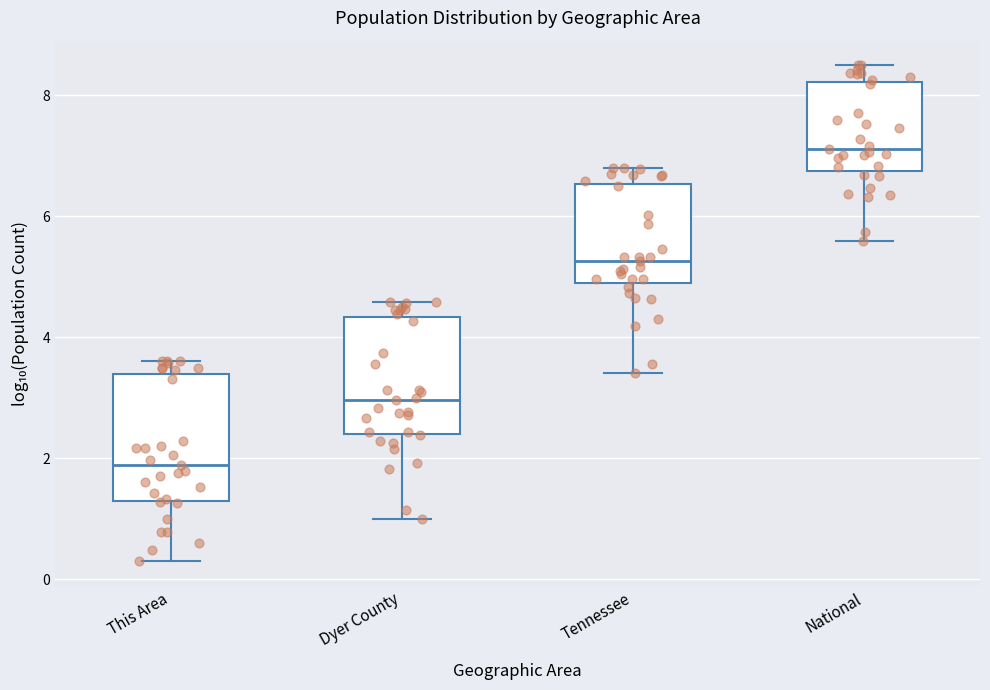

Reading left to right, transcribe this box plot: for each box, give where its median line is, the range the box spans, and where its two whiskers end, as read against the y-axis. The values are not printed on the chart, so give them approximately, as read against the axis.

This Area: median 1.8, box 1.4 to 3.4, whiskers 0.4 to 3.6
Dyer County: median 3.0, box 2.4 to 4.4, whiskers 1.0 to 4.6
Tennessee: median 5.2, box 4.8 to 6.6, whiskers 3.4 to 6.8
National: median 7.2, box 6.8 to 8.2, whiskers 5.6 to 8.4